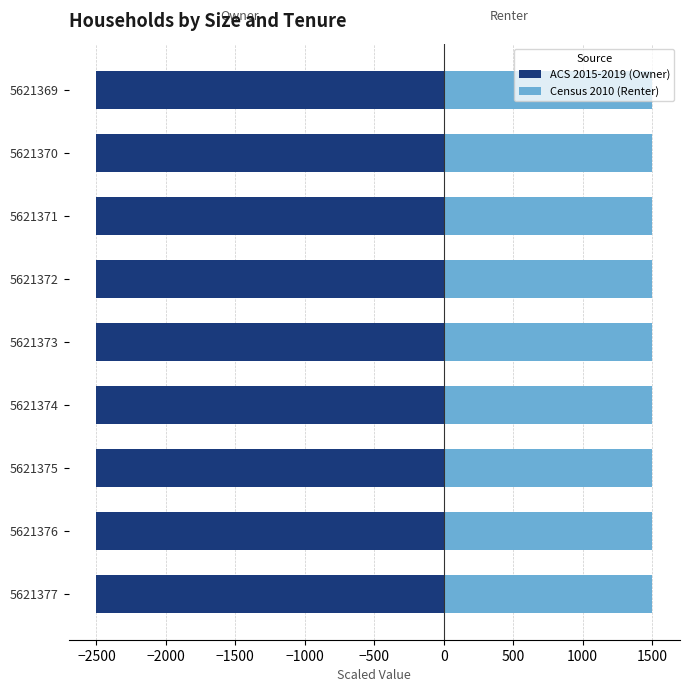

What is the highest value of the Census 2010 (Renter) series?

1500.0